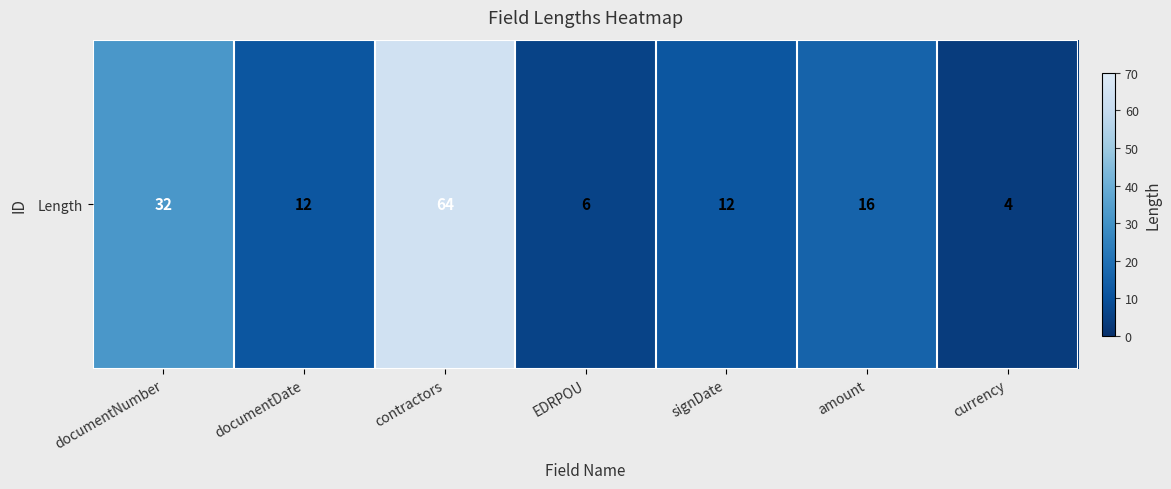

What is the average value?

21